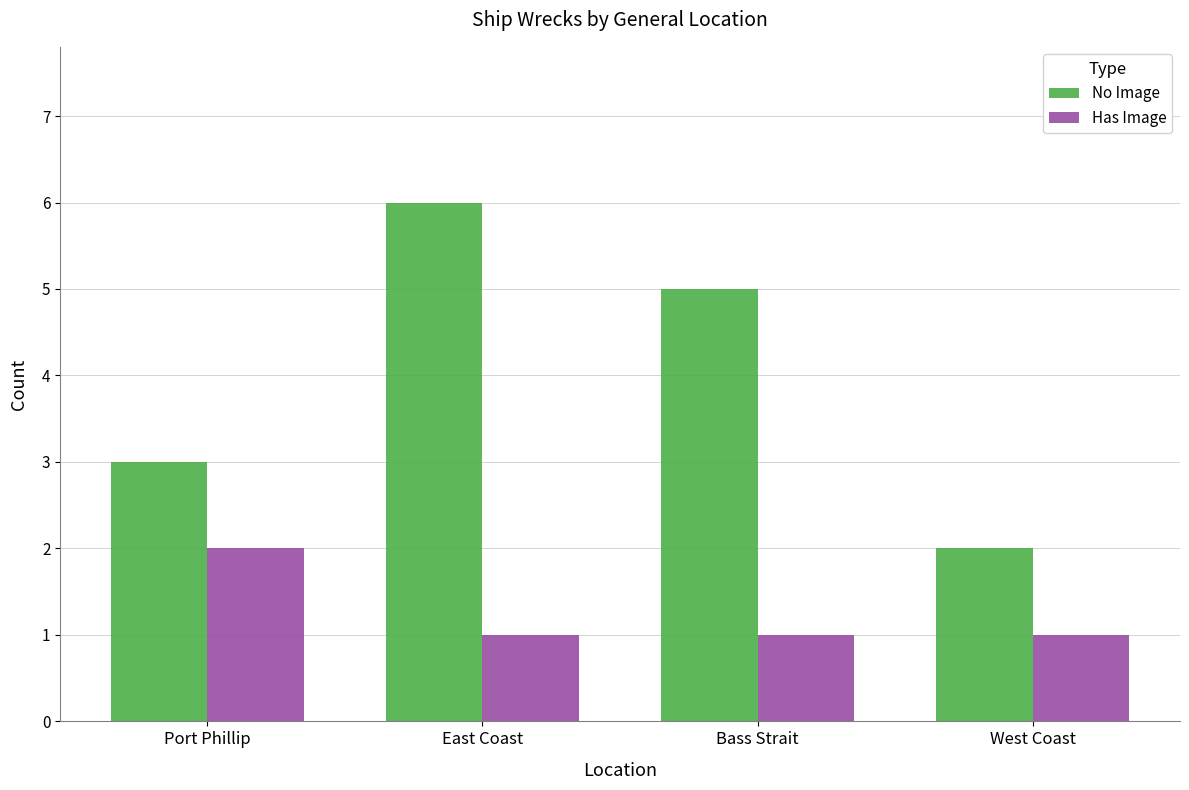

Count the number of categories in the chart.

4